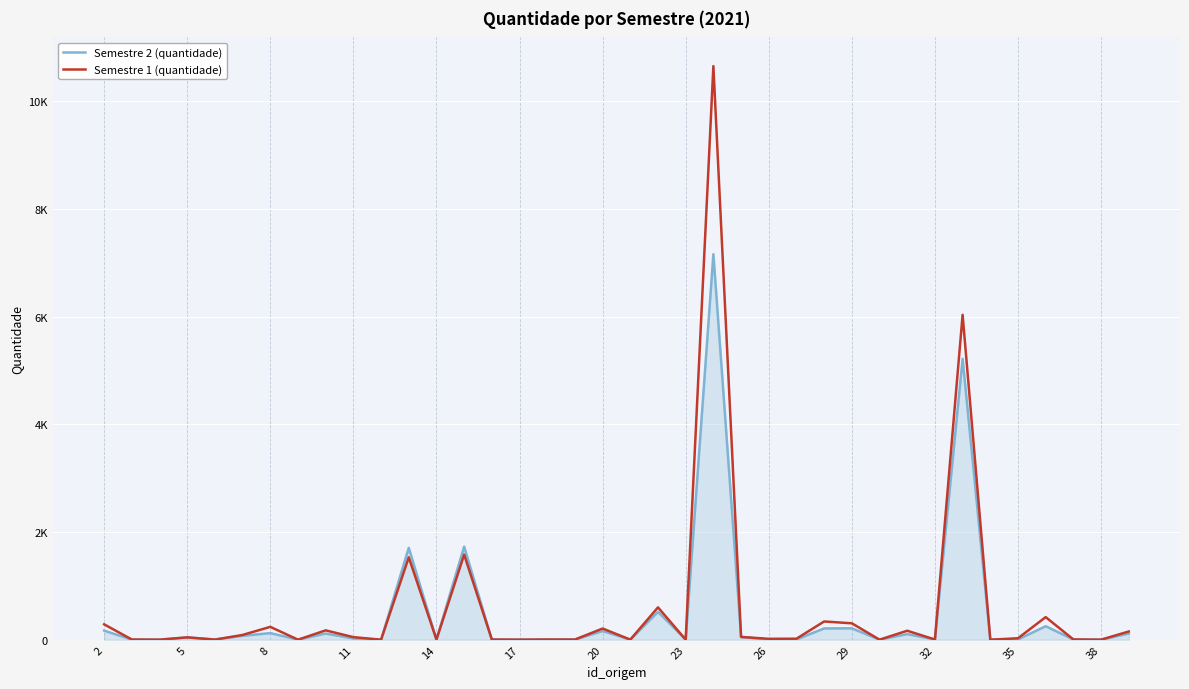

True or false: Semestre 1 (quantidade) and Semestre 2 (quantidade) intersect in this chart.

True